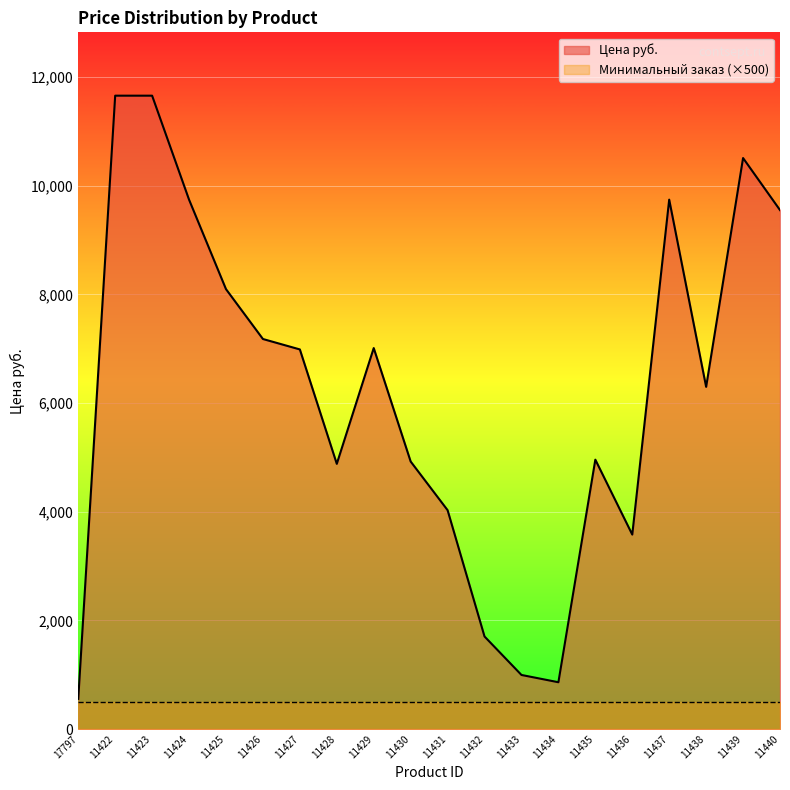

What is the label of the 7th point from the left?

11427